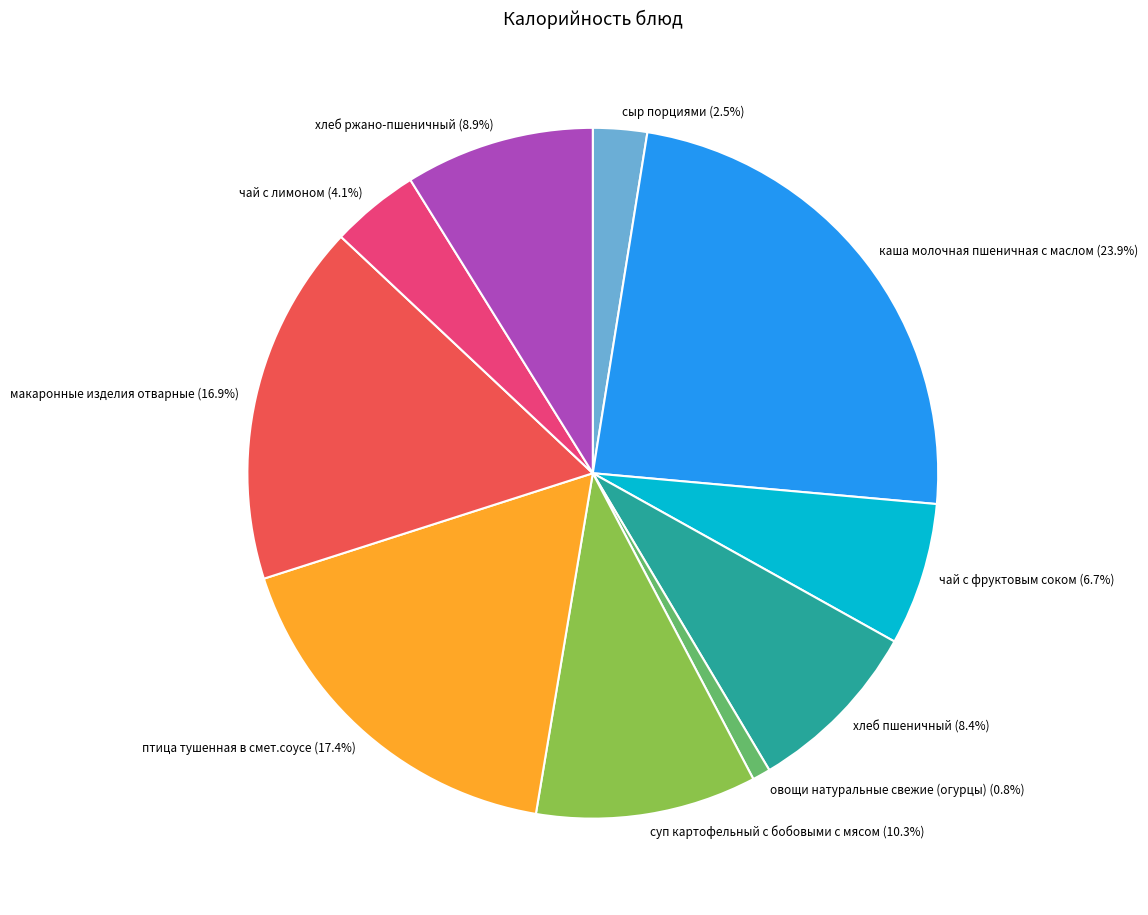

What percentage is NOT represented by чай с лимоном?

95.9%